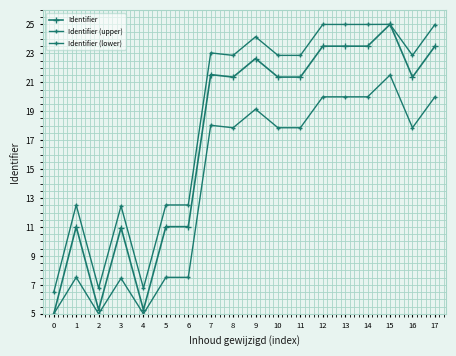

What is the maximum value shown in the chart?

25.0